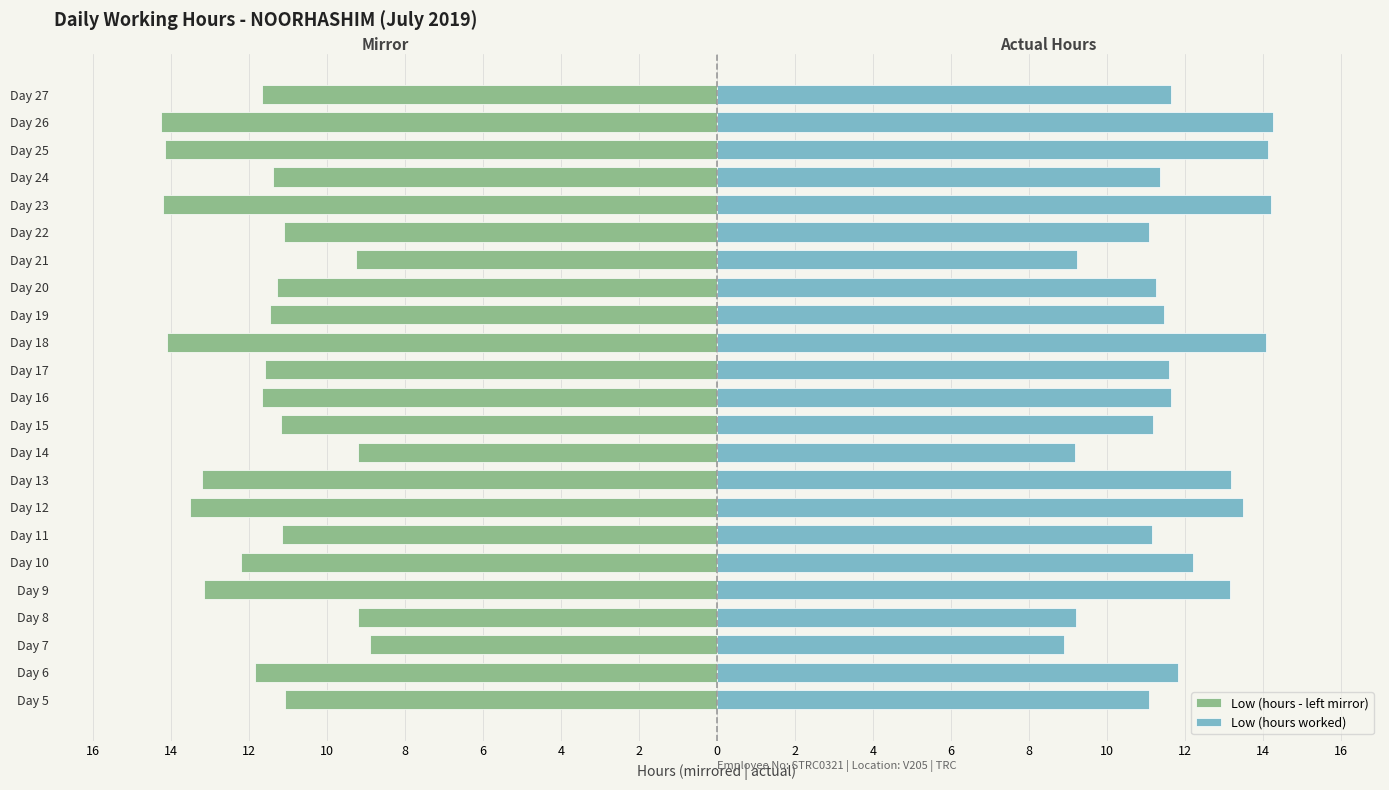

What is the difference between the Low (hours worked) values at Day 22 and Day 9?

2.1